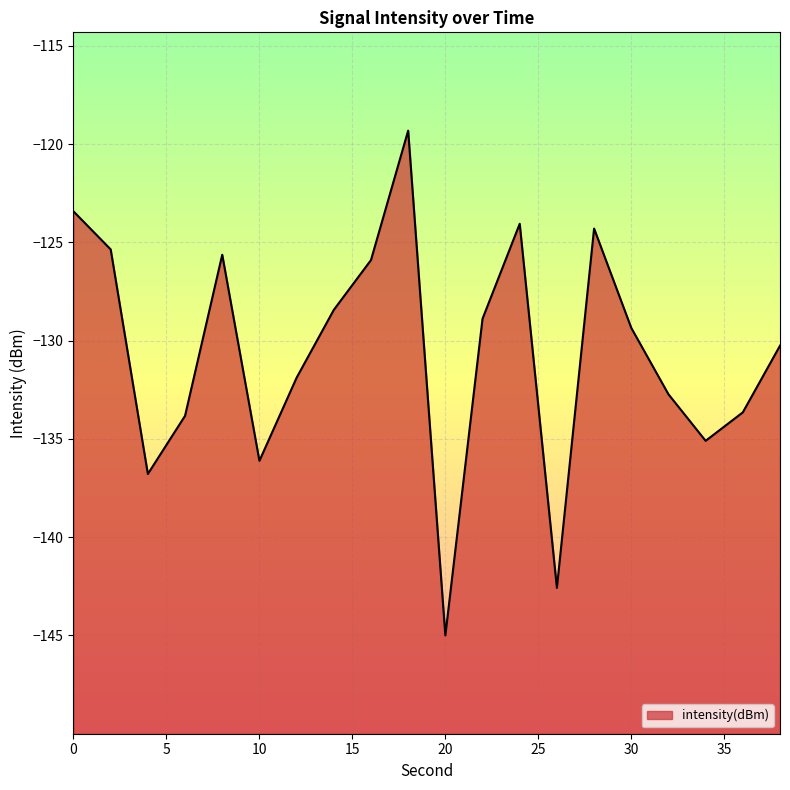

What is the greatest value displayed?

-119.3